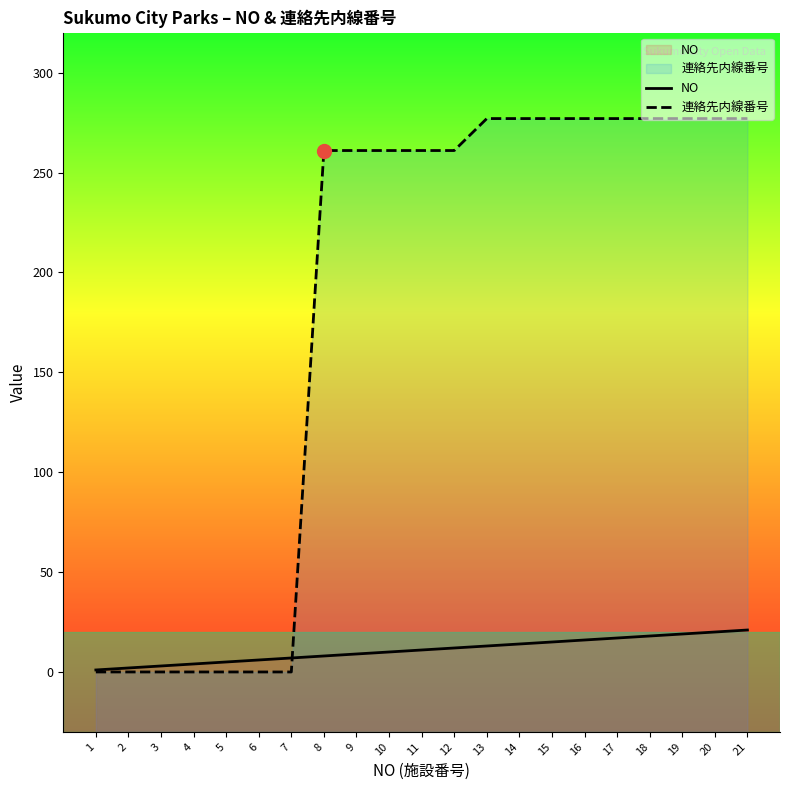

Reading left to right, transcribe all the data shown in this chart.

NO: 1=1	2=2	3=3	4=4	5=5	6=6	7=7	8=8	9=9	10=10	11=11	12=12	13=13	14=14	15=15	16=16	17=17	18=18	19=19	20=20	21=21
連絡先内線番号: 1=0	2=0	3=0	4=0	5=0	6=0	7=0	8=261	9=261	10=261	11=261	12=261	13=277	14=277	15=277	16=277	17=277	18=277	19=277	20=277	21=277